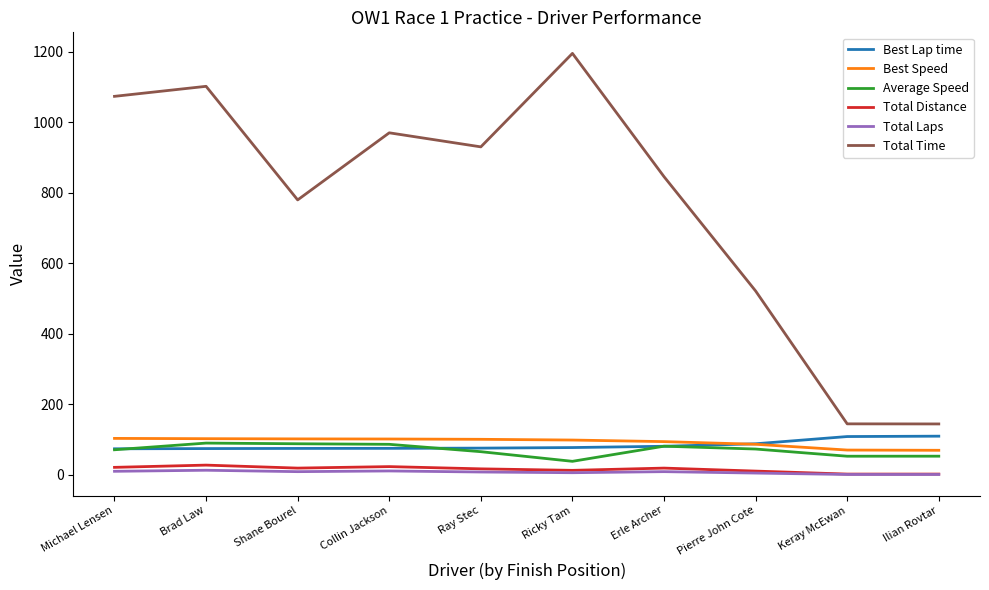

How many distinct data groups are displayed?

6